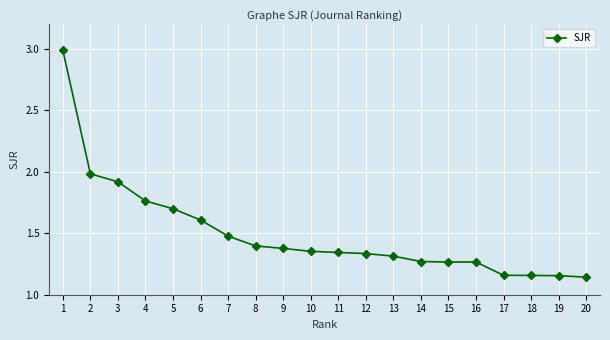

What value does the data have at 5?

1.7